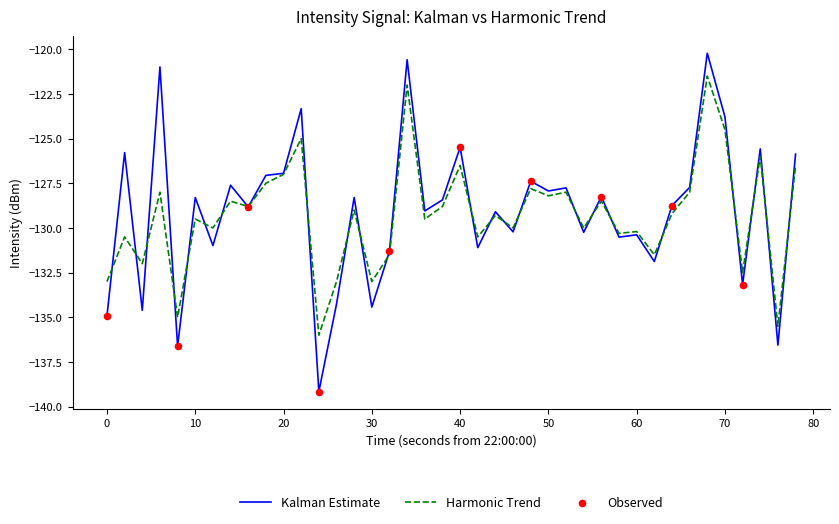

Which series has the largest range (max minus min)?

Kalman Estimate